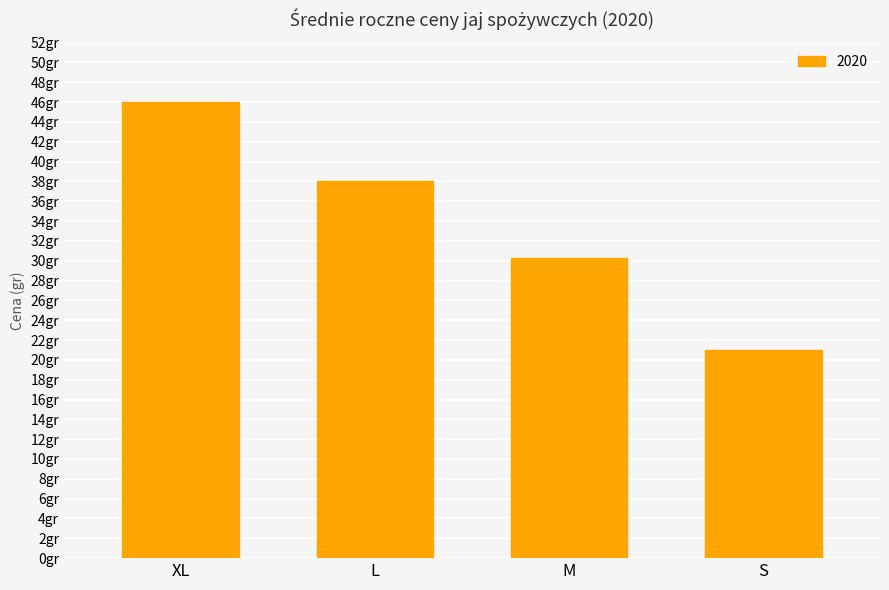

Between S and L, which is larger?

L